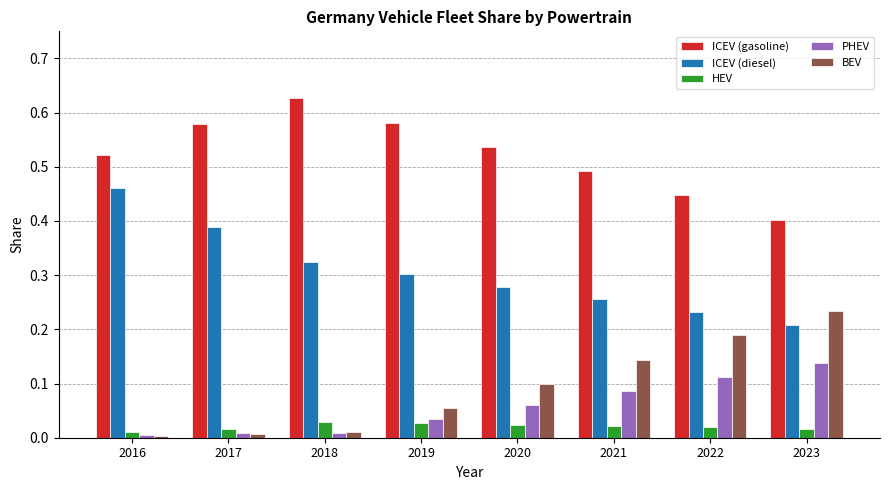

What is the sum of all ICEV (diesel) values?

2.5